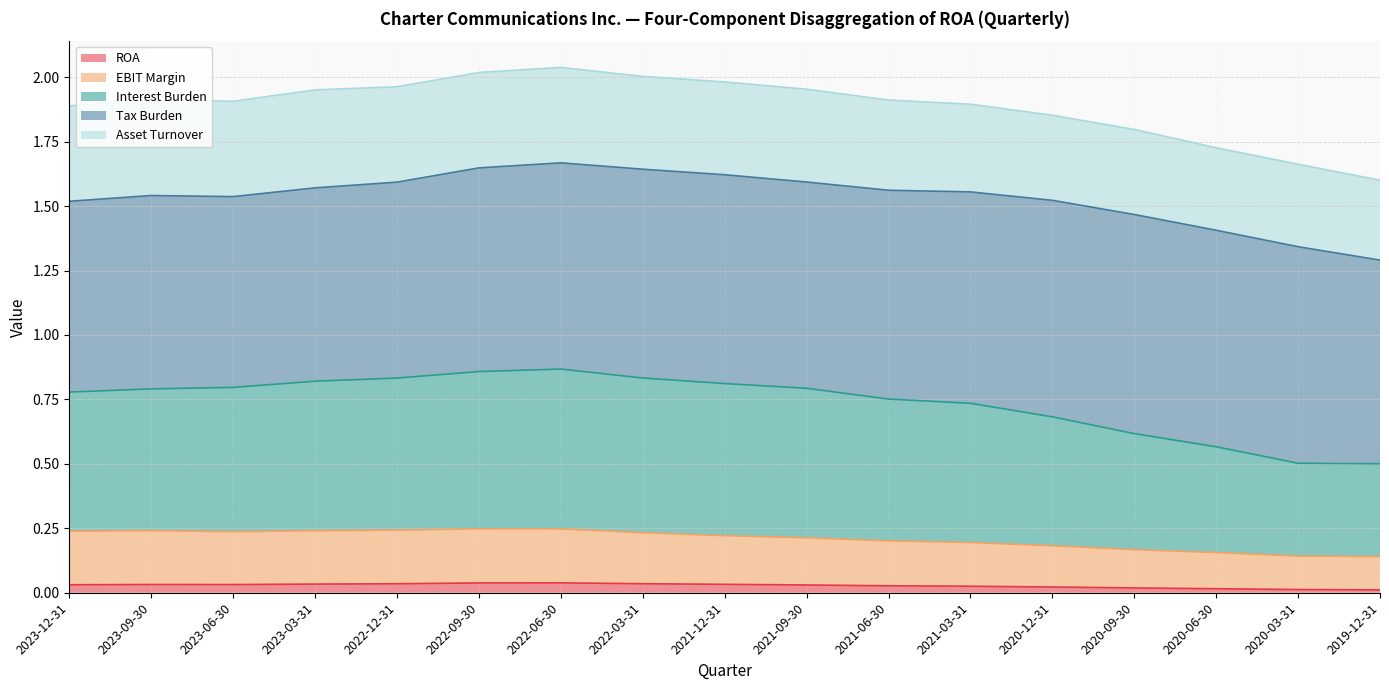

At which category does EBIT Margin reach its first local peak?

2023-09-30